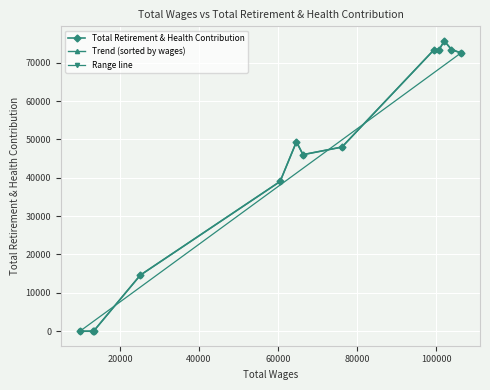

Reading left to right, extract all data points from this chart.

106296.0=72548	103885.0=73445	102079.0=75703	100796.0=73445	99538.0=73445	76172.0=48014	66308.0=46033	64642.0=49381	60510.0=39039	25120.0=14618	13283.0=0	13230.0=0	9836.0=0